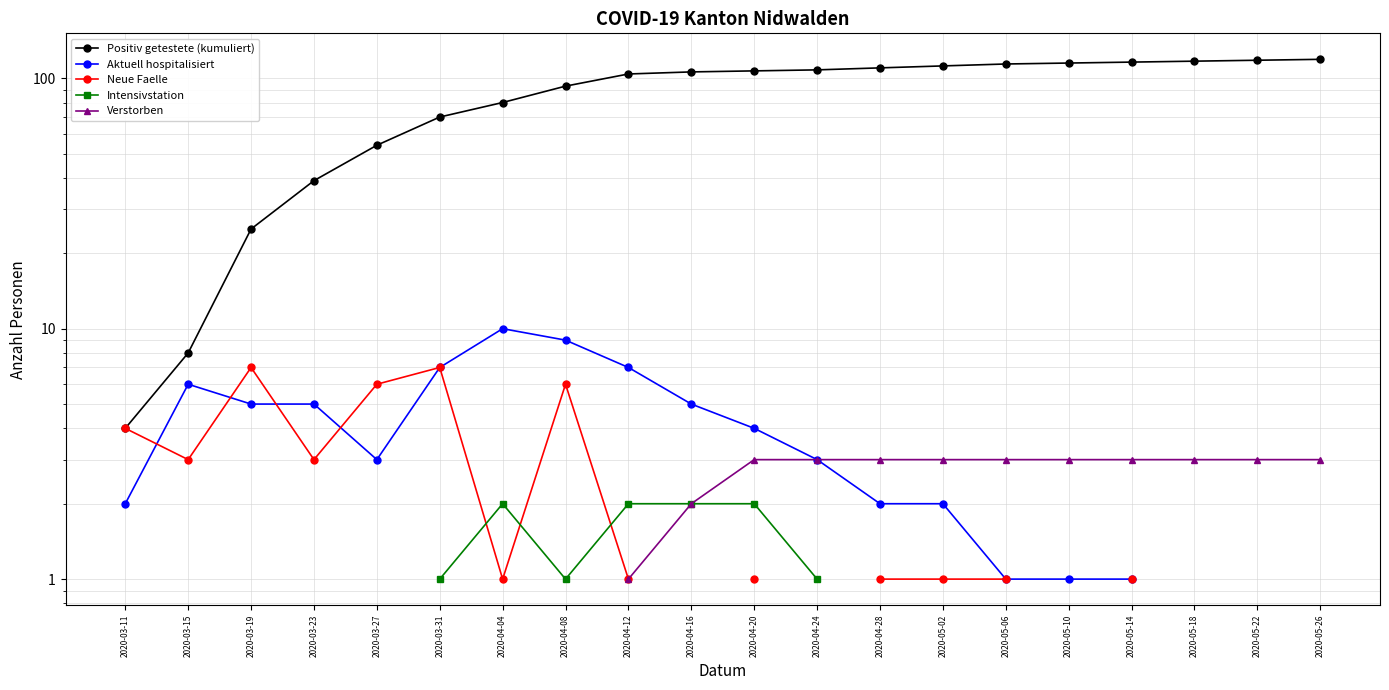

The Aktuell hospitalisiert series shows 1.3 at 2020-03-27. True or false?

False